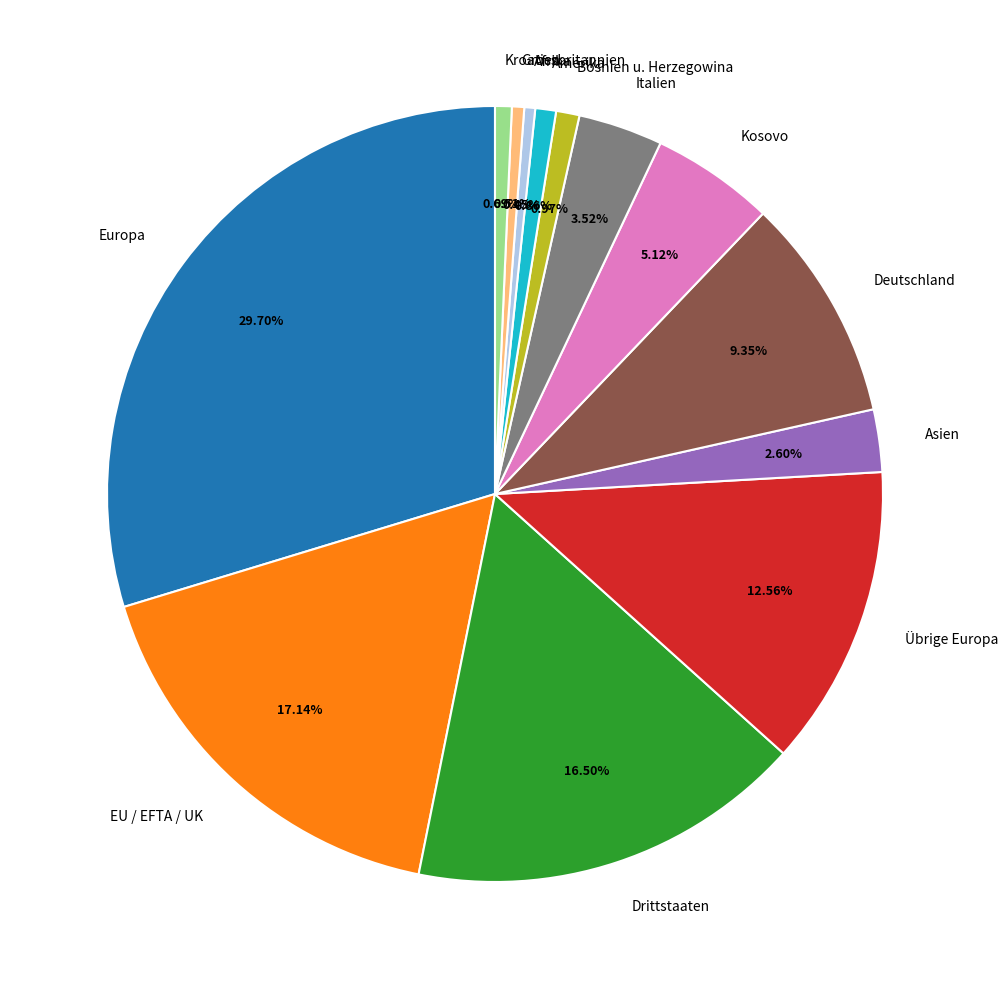

Which category has the biggest portion of the pie?

Europa